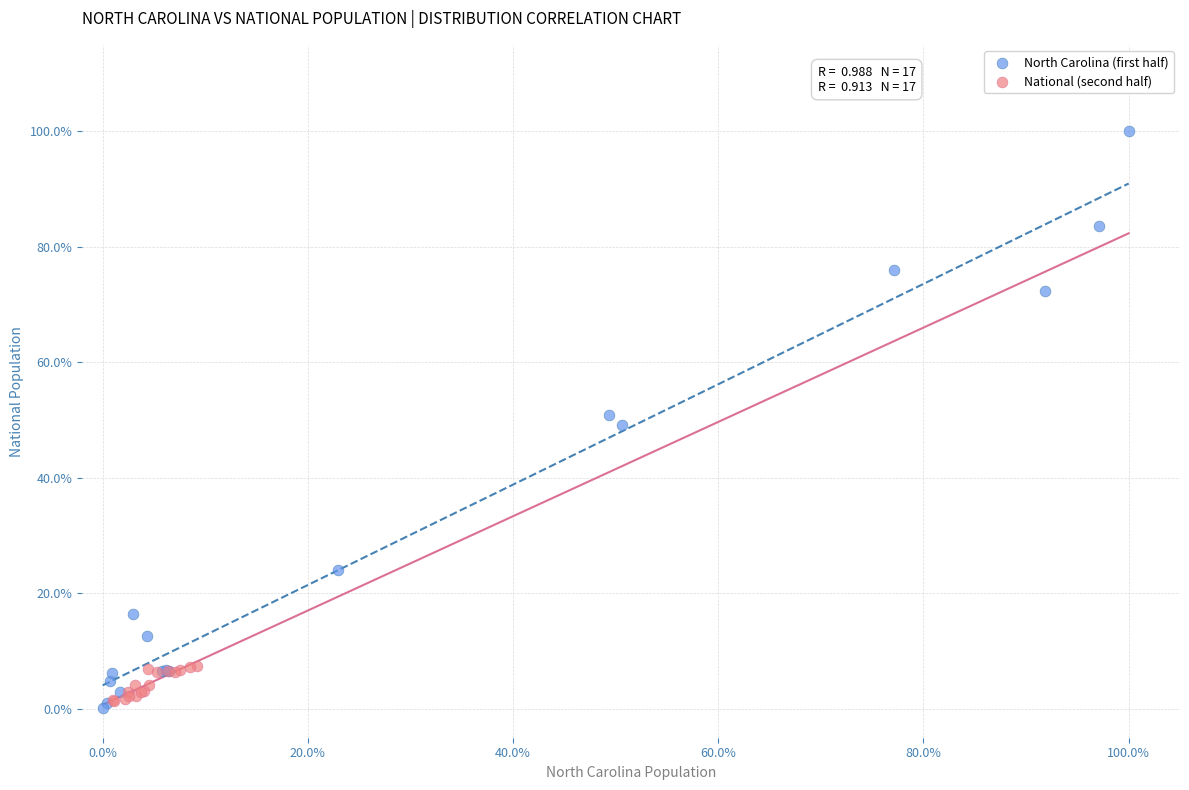

What are all the series names shown in the legend?

North Carolina (first half), National (second half)